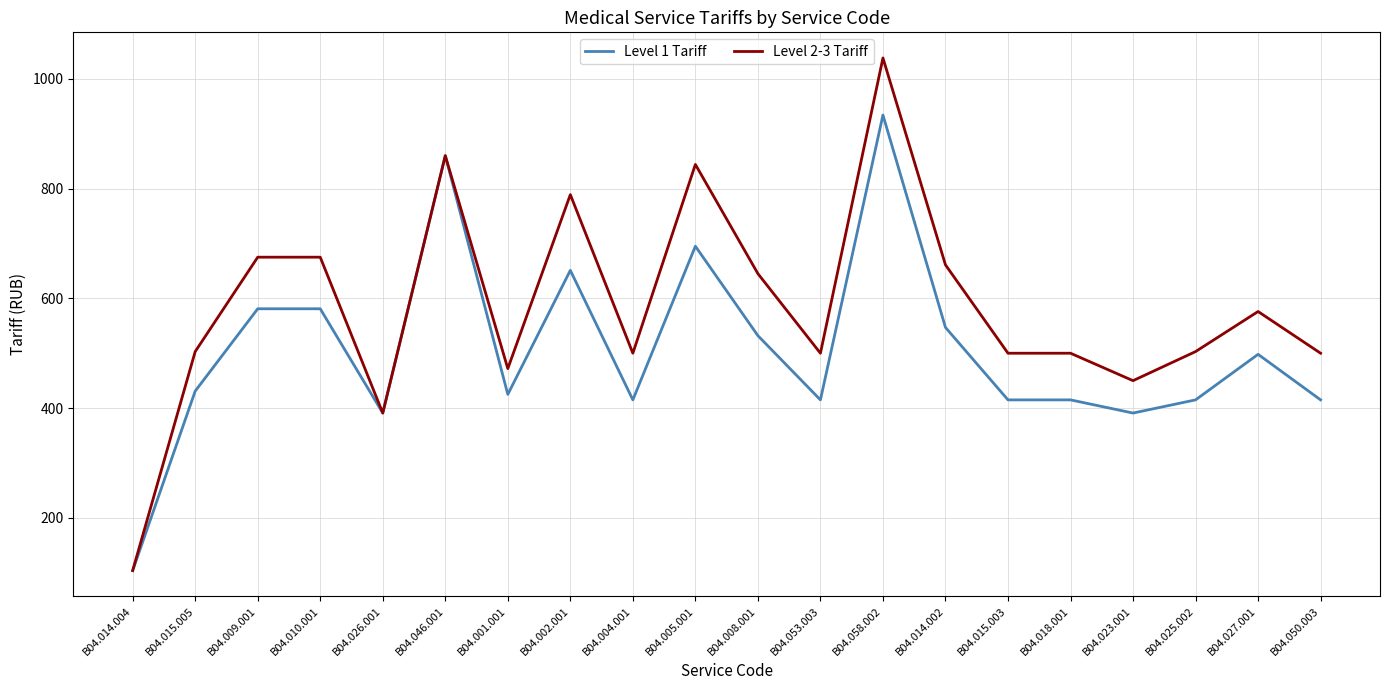

At which category is the sum across all series the highest?

B04.058.002